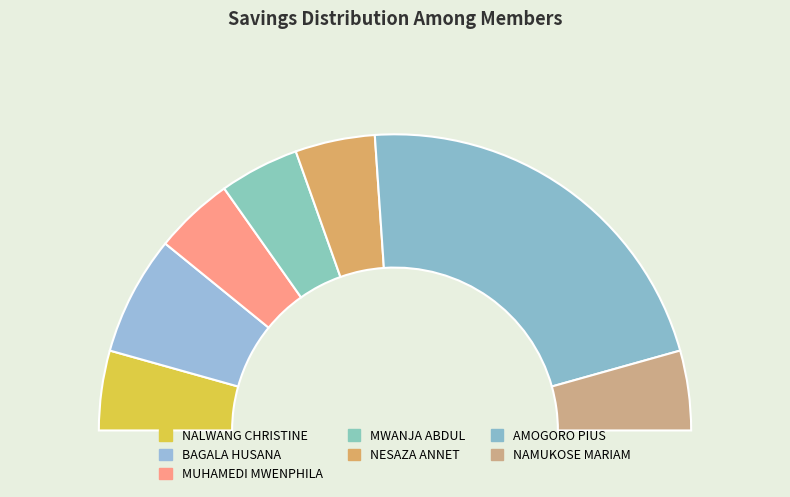

To the nearest percent, what portion does NAMUKOSE MARIAM represent?

9%